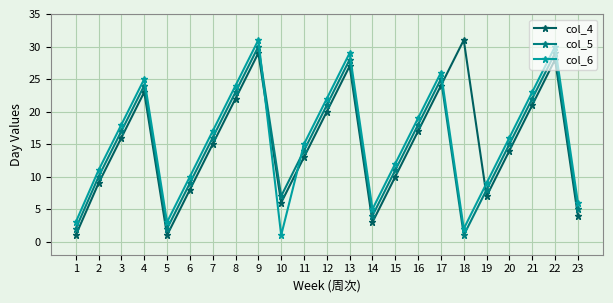

Is it true that col_6 equals 9 at 3?

False